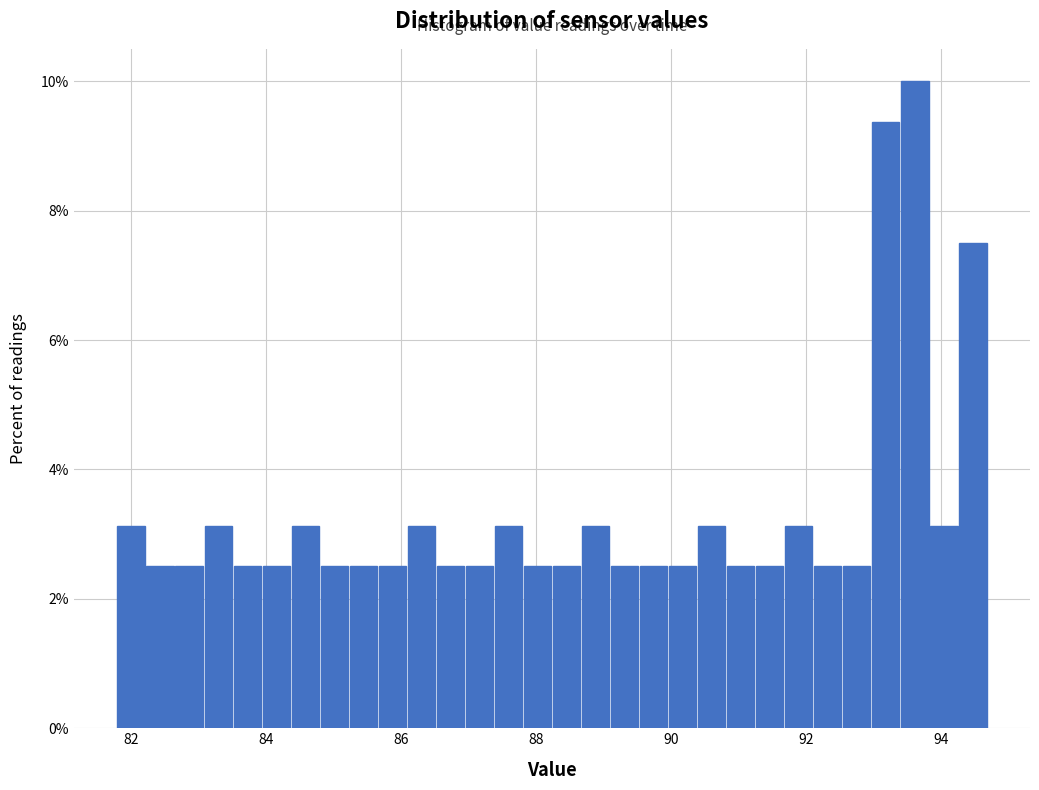

Read against the x-axis, roughly where is the centre of the tallest bar?

93.6